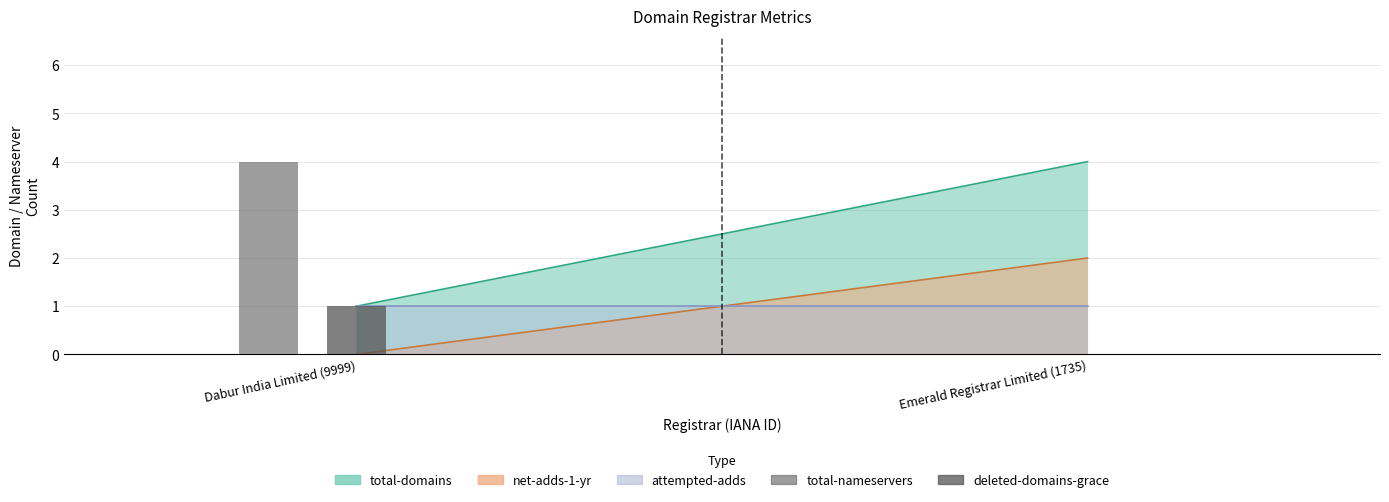

Reading left to right, extract all data points from this chart.

total-nameservers: 4	0
deleted-domains-grace: 1	0